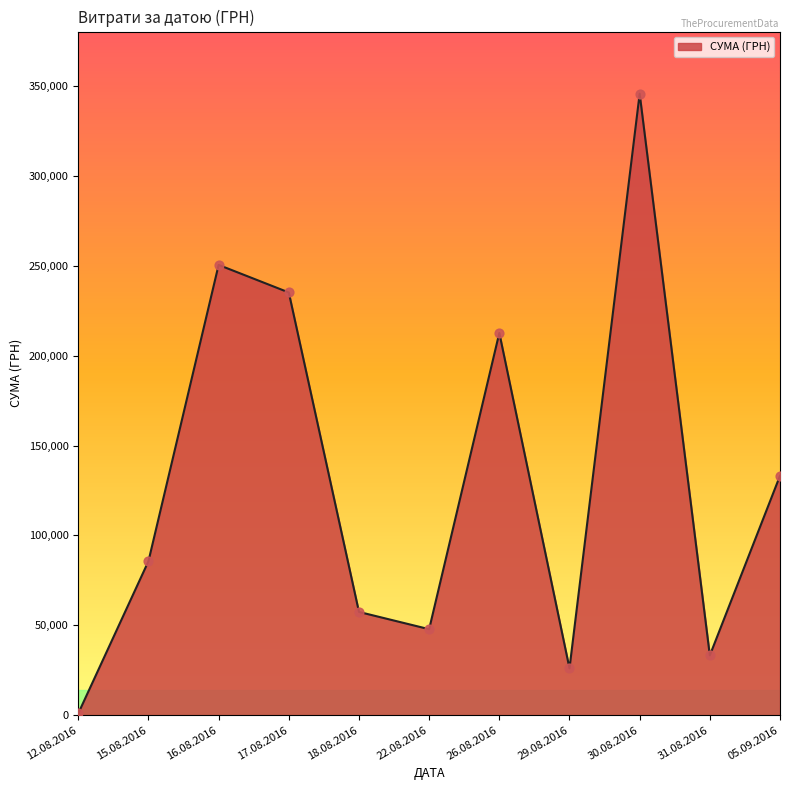

What is the ratio of the value at 16.08.2016 to the value at 18.08.2016?

4.4